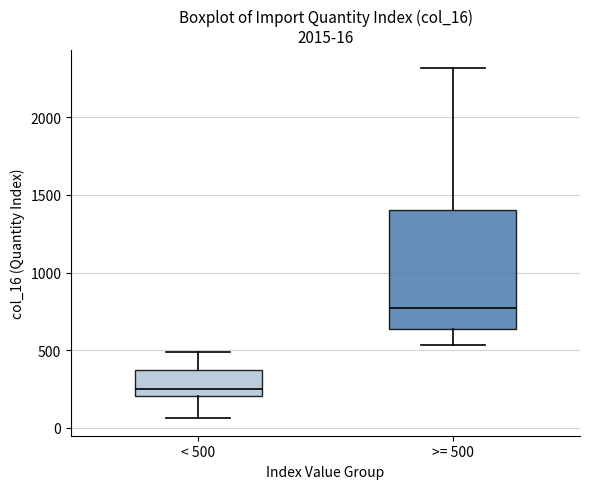

Which box's median line is the highest?

>= 500